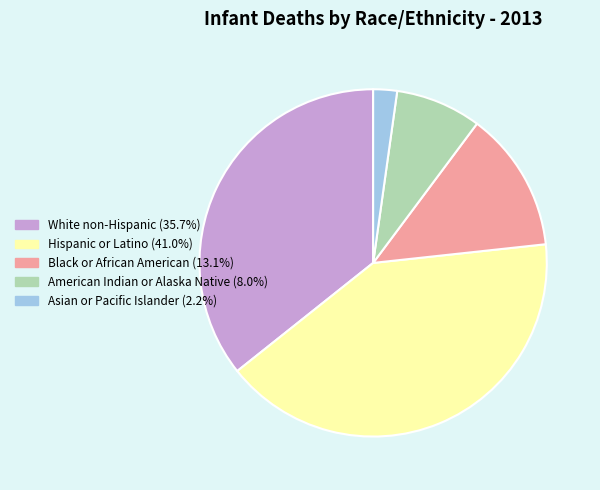

What is the smallest slice in the pie chart?

Asian or Pacific Islander